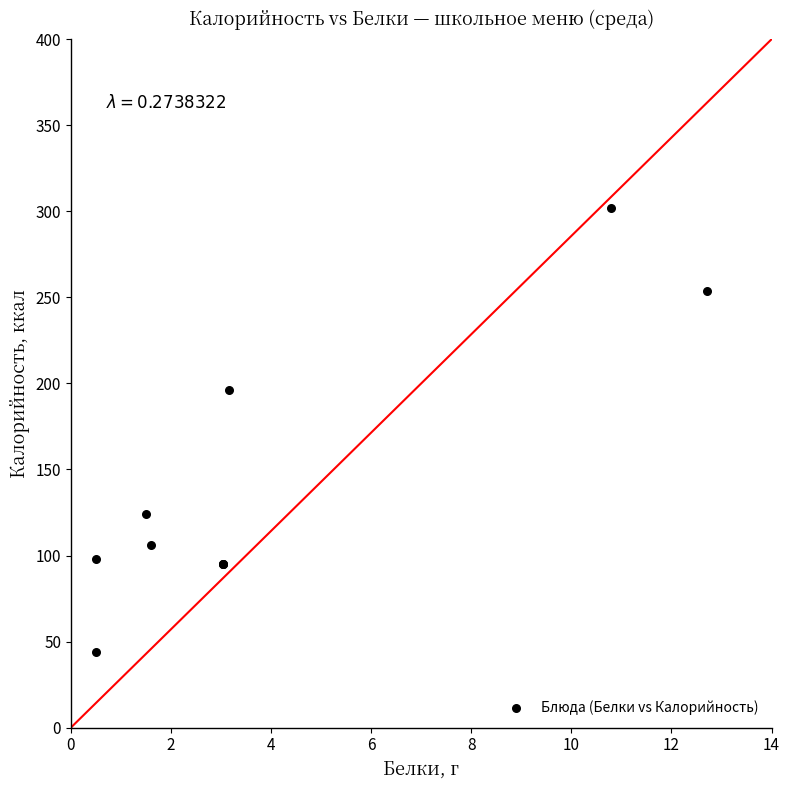

What Y value in the scatter plot is closest to 173?

196.0